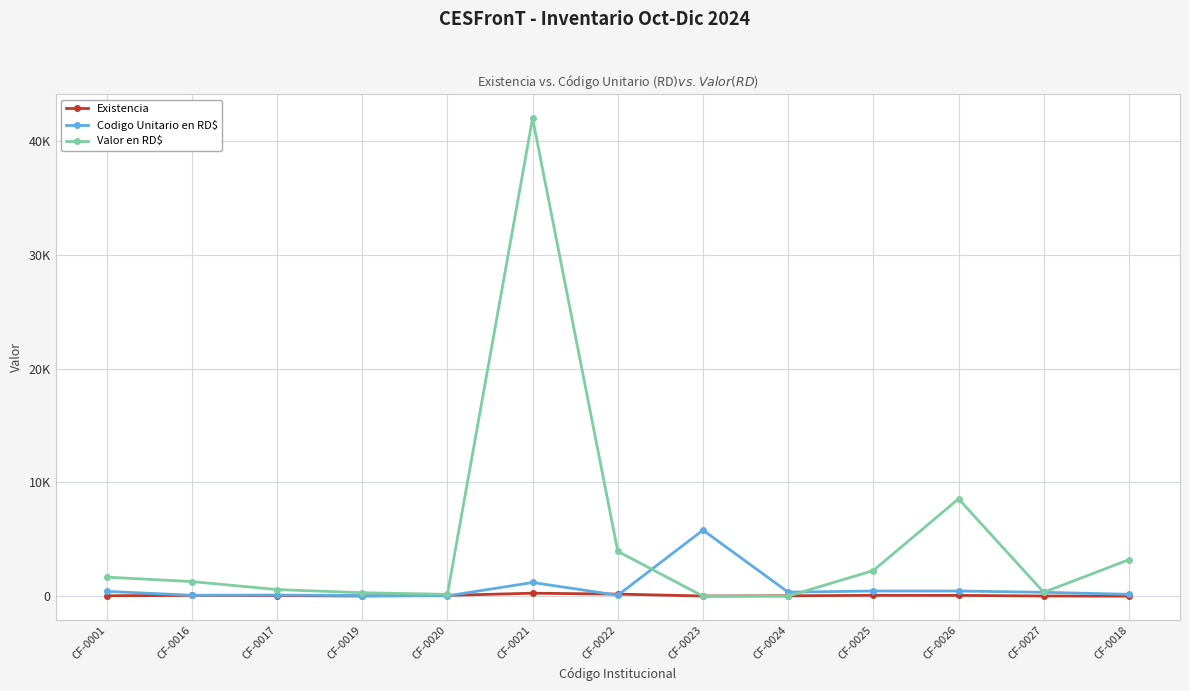

What is the value of the Codigo Unitario en RD$ point at the 3rd from the left?

96.4